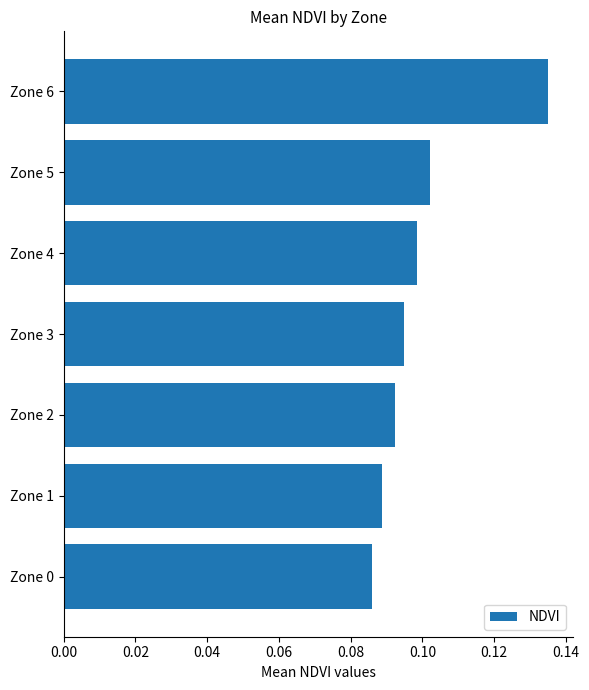

Is it true that the value at Zone 5 is 0.2?

False